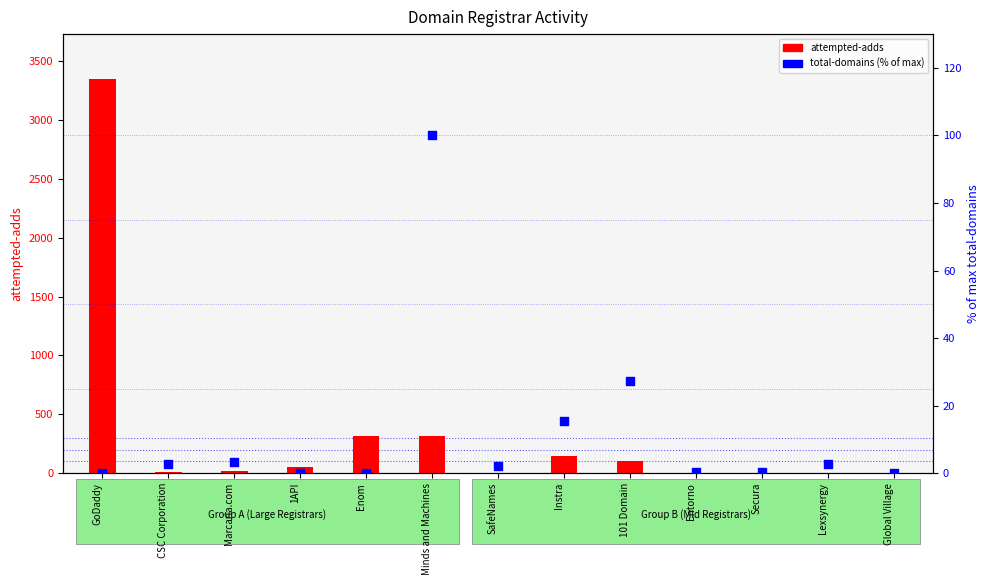

What are all the series names shown in the legend?

attempted-adds, total-domains (% of max)